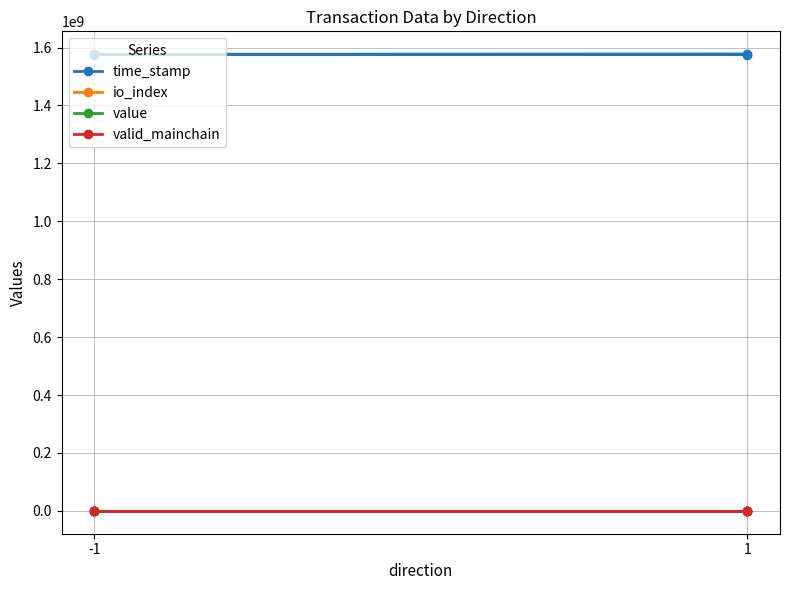

What are all the series names shown in the legend?

time_stamp, io_index, value, valid_mainchain